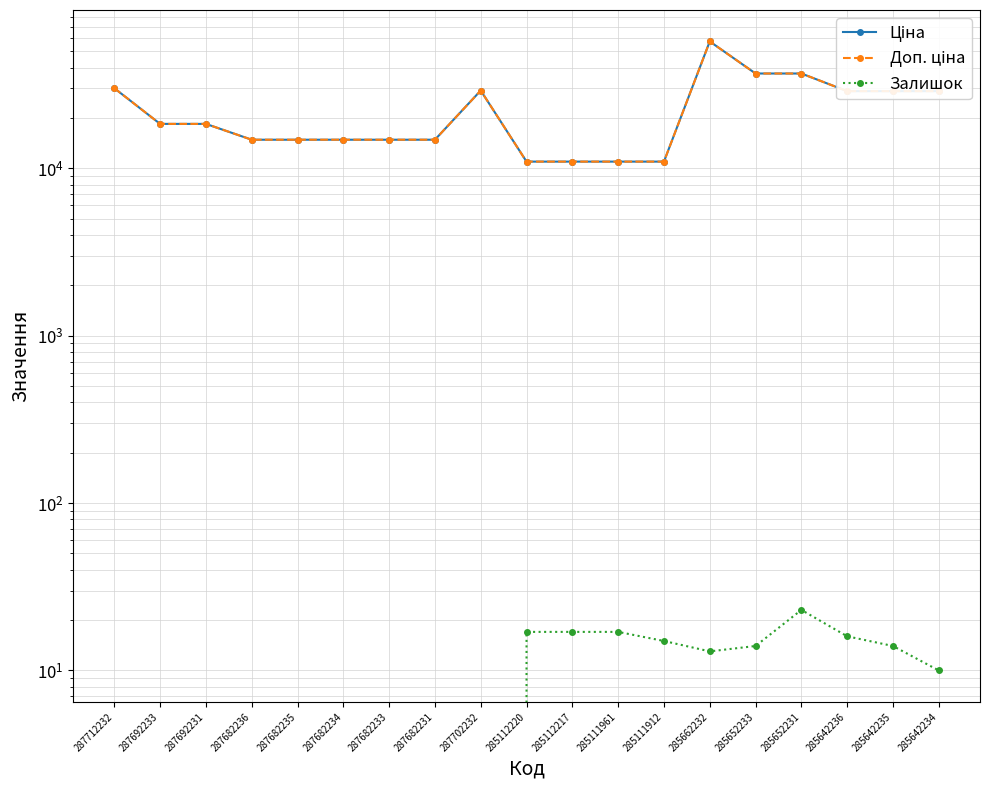

Reading left to right, what are all the values shown in this chart?

Ціна: 30102.8	18420.9	18420.9	14817.6	14817.6	14817.6	14817.6	14817.6	29152.3	10964.4	10964.4	10964.4	10964.4	57258.0	36841.8	36841.8	28901.7	28901.7	28901.7
Доп. ціна: 30102.8	18420.9	18420.9	14817.6	14817.6	14817.6	14817.6	14817.6	29152.3	10964.4	10964.4	10964.4	10964.4	57258.0	36841.8	36841.8	28901.7	28901.7	28901.7
Залишок: 0.0	0.0	0.0	0.0	0.0	0.0	0.0	0.0	0.0	17.0	17.0	17.0	15.0	13.0	14.0	23.0	16.0	14.0	10.0